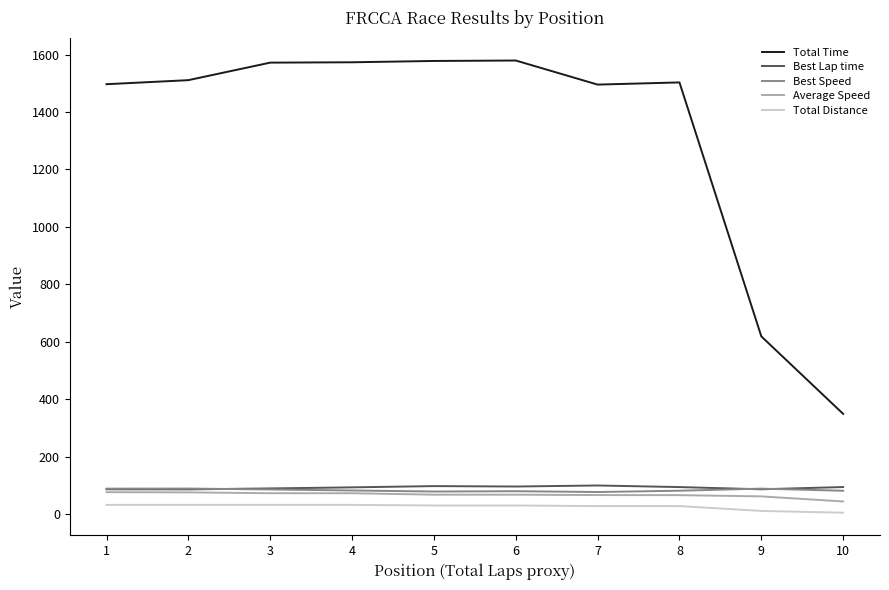

Does the chart have visible grid lines?

No